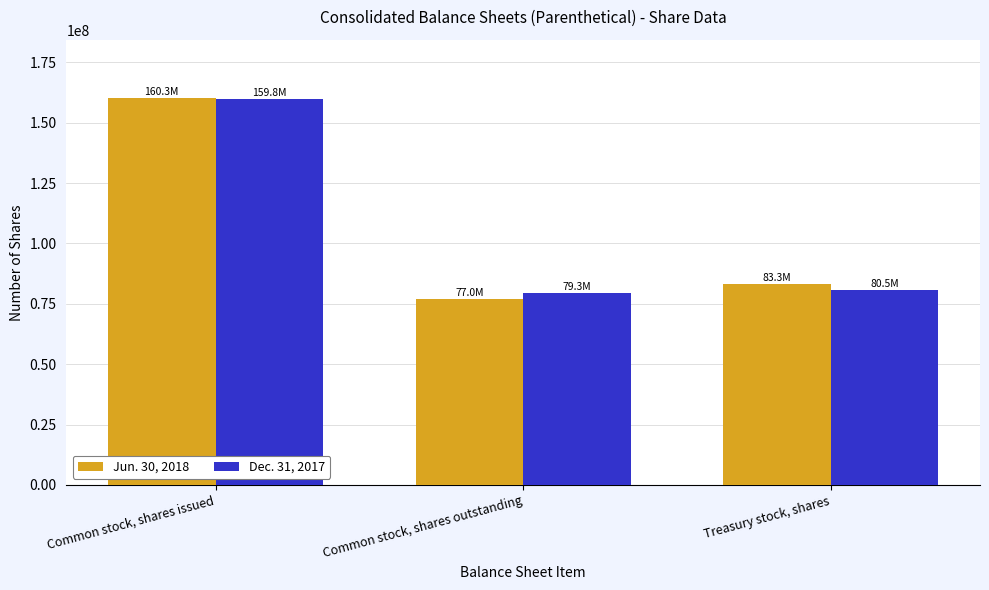

What is the highest value of the Jun. 30, 2018 series?

160298000